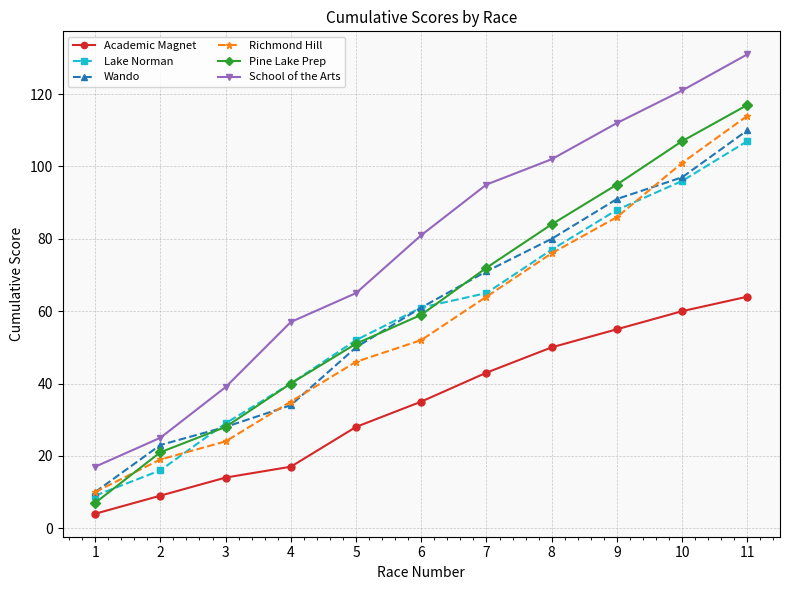

How many lines are shown in the chart?

6